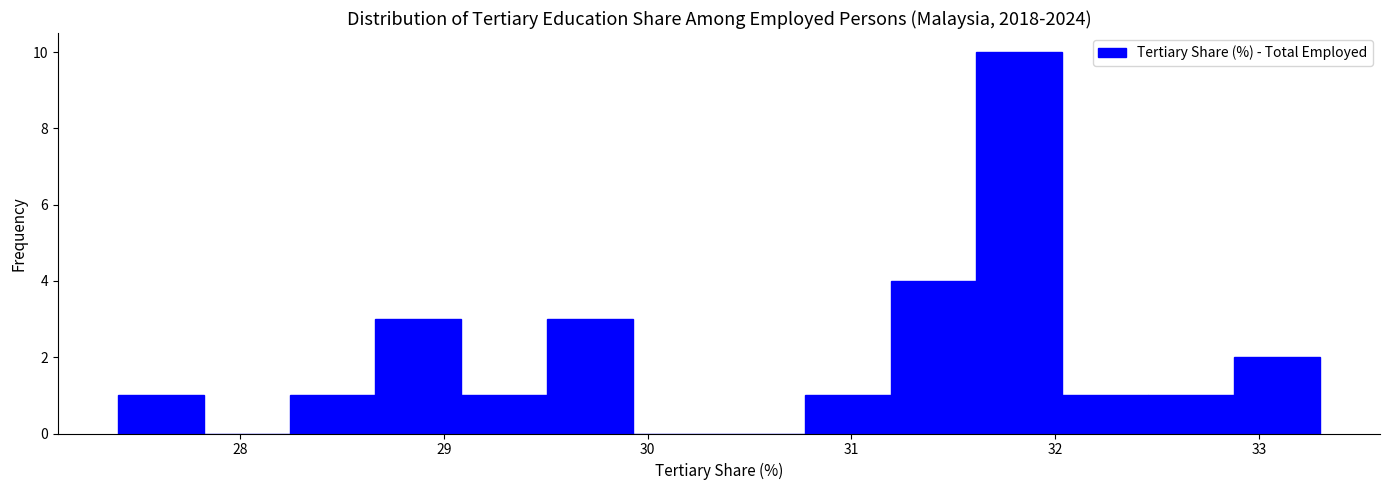

Reading left to right, transcribe this chart: for each bar, give the range it covers on the x-axis and its height. Neither the bar edges nor the heights are printed on the chart, so give them approximately, as read against the axes.

27.4 to 27.8: 1
27.8 to 28.2: 0
28.2 to 28.7: 1
28.7 to 29.1: 3
29.1 to 29.5: 1
29.5 to 29.9: 3
29.9 to 30.4: 0
30.4 to 30.8: 0
30.8 to 31.2: 1
31.2 to 31.6: 4
31.6 to 32.0: 10
32.0 to 32.5: 1
32.5 to 32.9: 1
32.9 to 33.3: 2